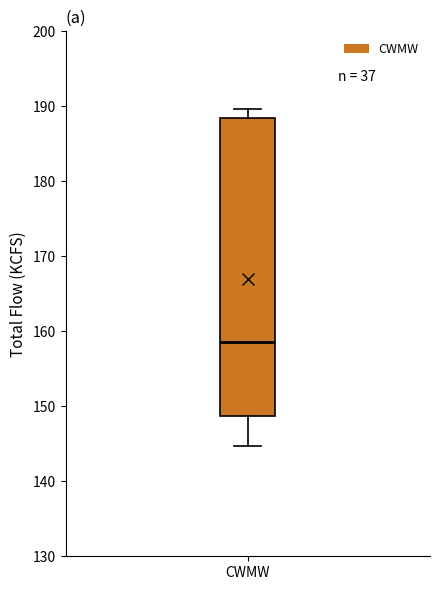

Read this box plot against the y-axis: the position of the median line, the range covered by the box, and the ends of both whiskers. The values are not printed on the chart, so give them approximately, as read against the axis.

median 159, box 149 to 188, whiskers 145 to 190